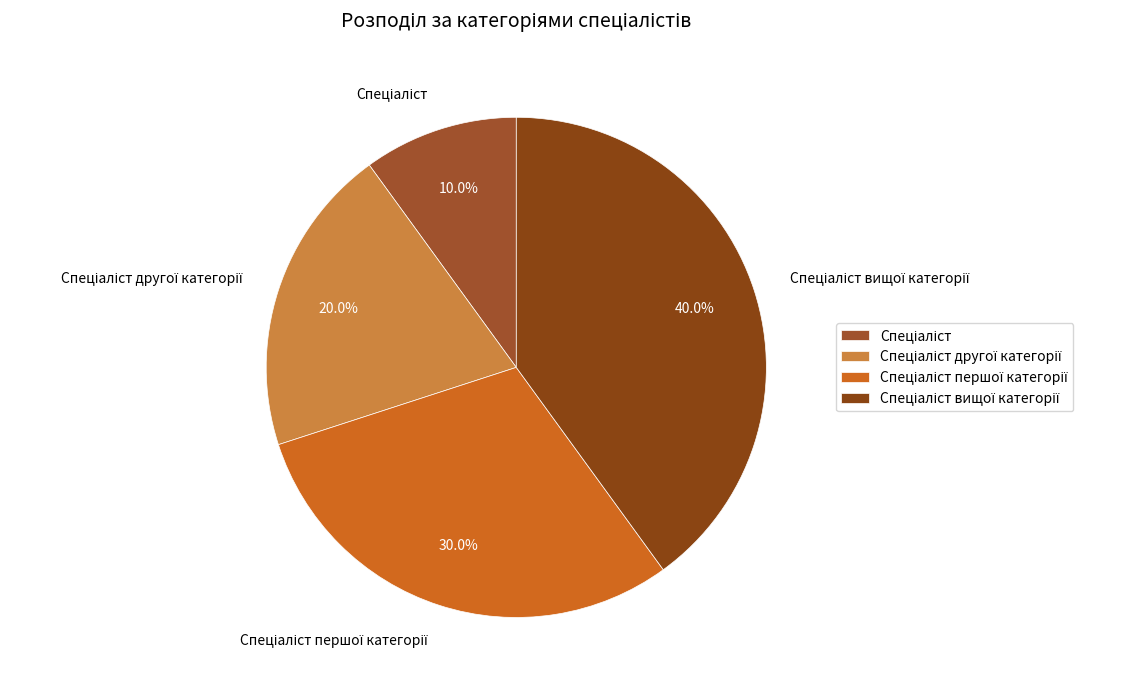

Does any single category account for the majority?

No